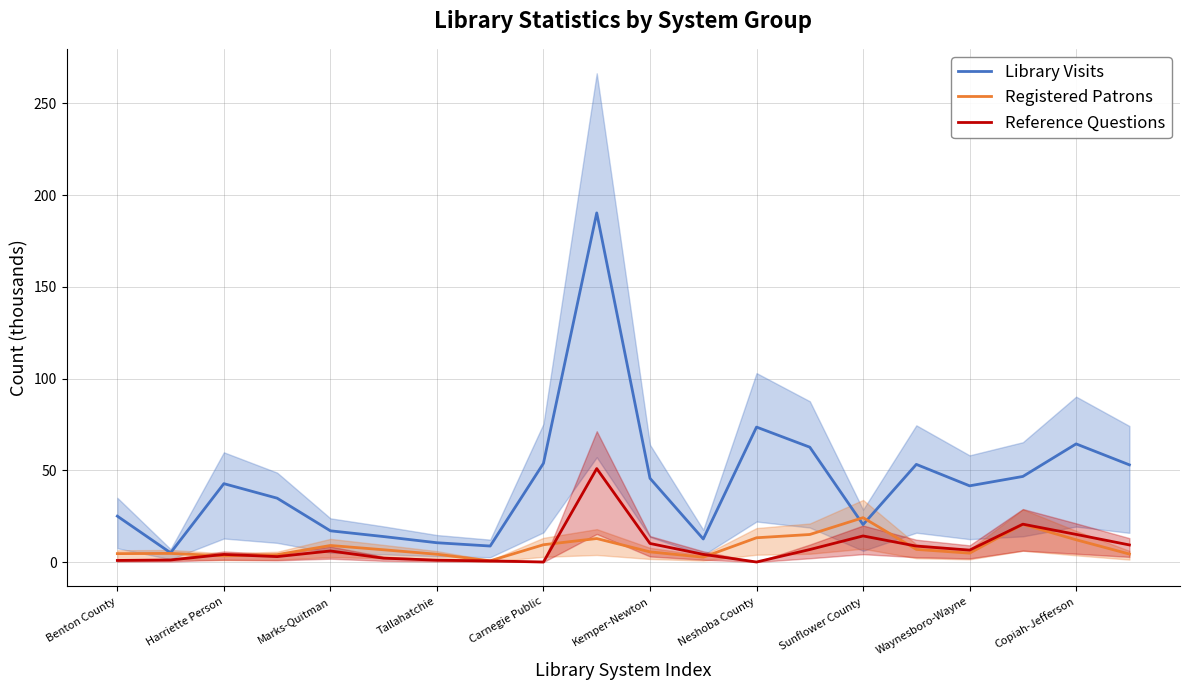

Is it true that Reference Questions equals 4.2 at 11?

True